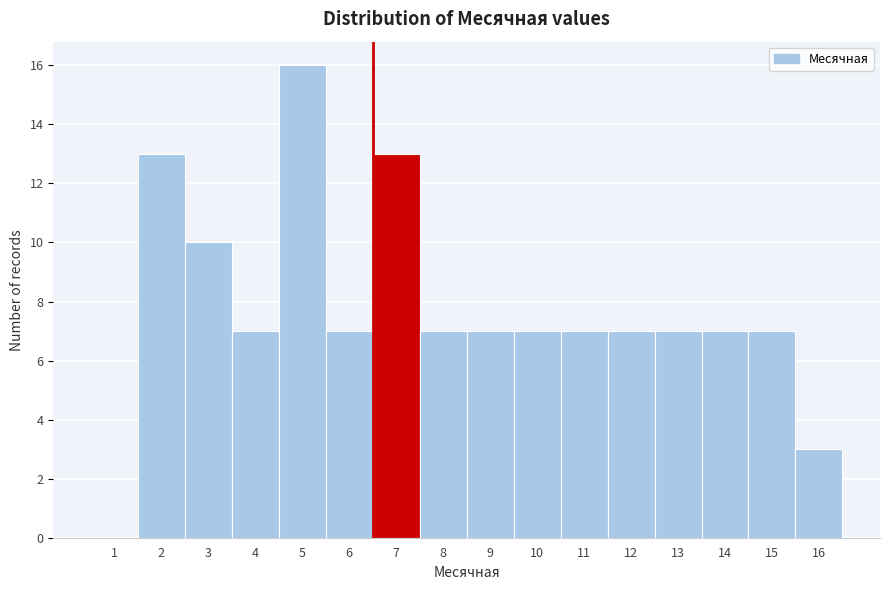

Reading right to left, what are all the values shown in this chart?

16=3	15=7	14=7	13=7	12=7	11=7	10=7	9=7	8=7	7=13	6=7	5=16	4=7	3=10	2=13	1=0